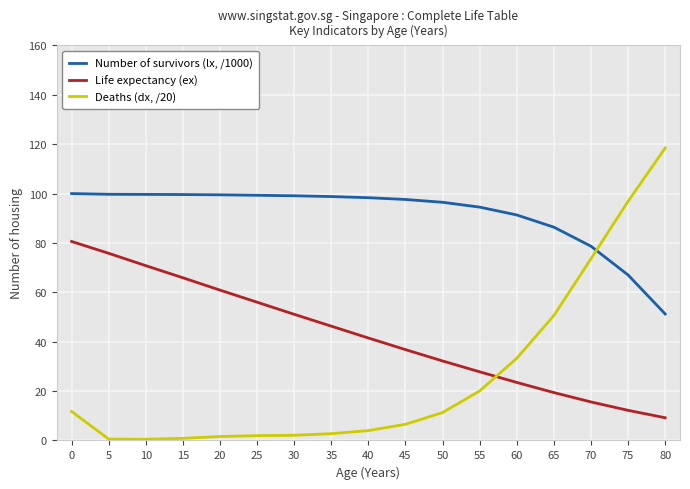

What is the difference between the Life expectancy (ex) values at 65 and 25?

36.6